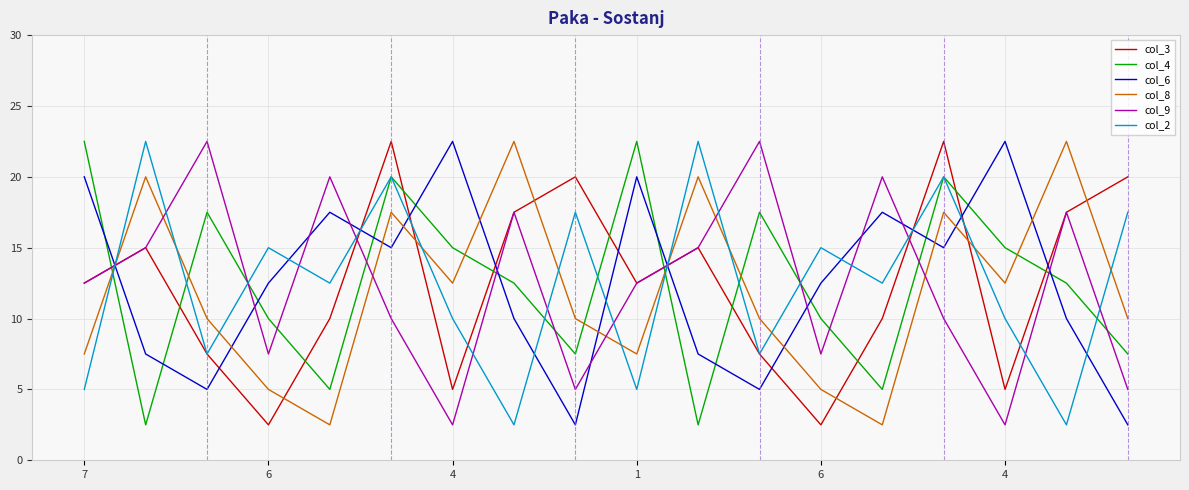

How many series are shown in this chart?

6